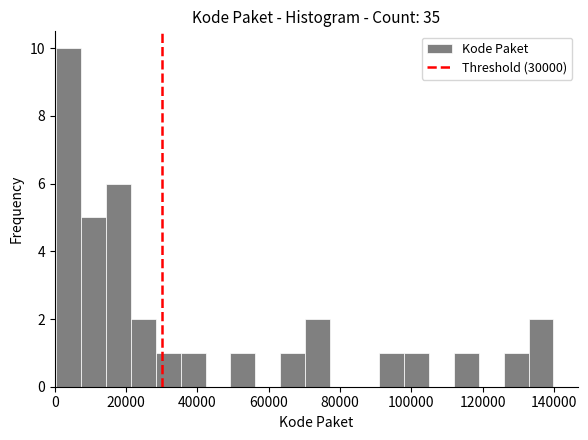

Around what value on the x-axis is the tallest bar? Give the approximate position of its centre, as read against the axis.

4000